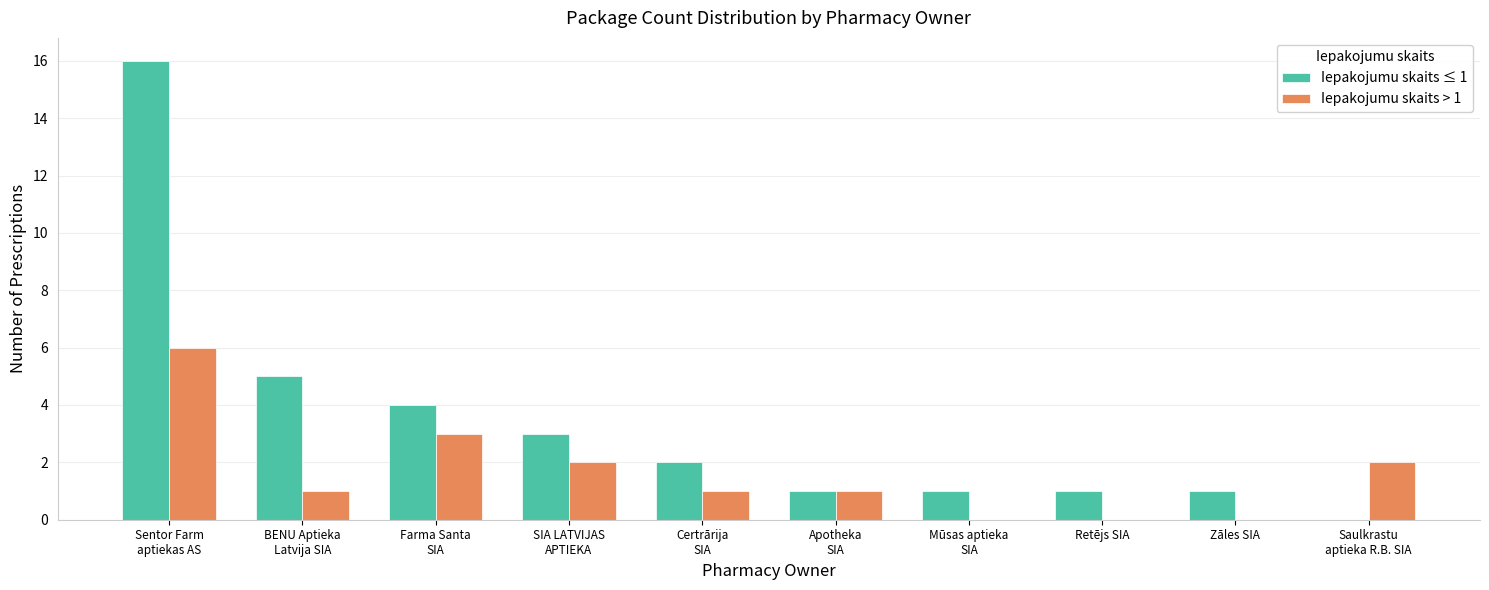

At which label does Iepakojumu skaits ≤ 1 first exceed 2?

Sentor Farm
aptiekas AS